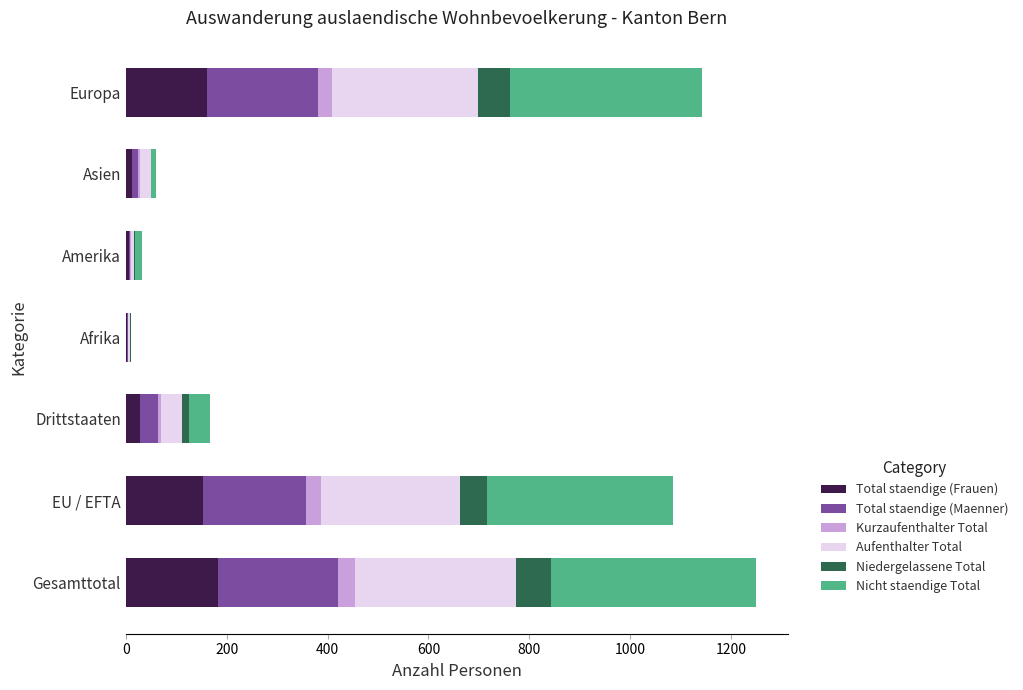

What are all the series names shown in the legend?

Total staendige (Frauen), Total staendige (Maenner), Kurzaufenthalter Total, Aufenthalter Total, Niedergelassene Total, Nicht staendige Total